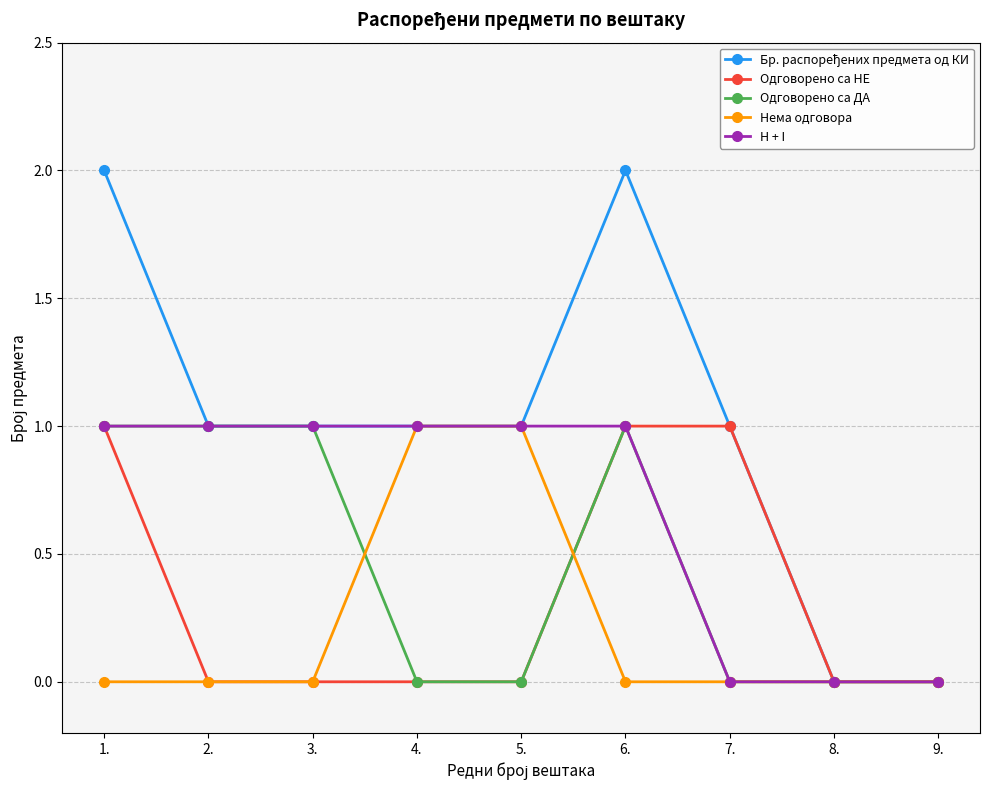

What is the total value across all series at 1.?

5